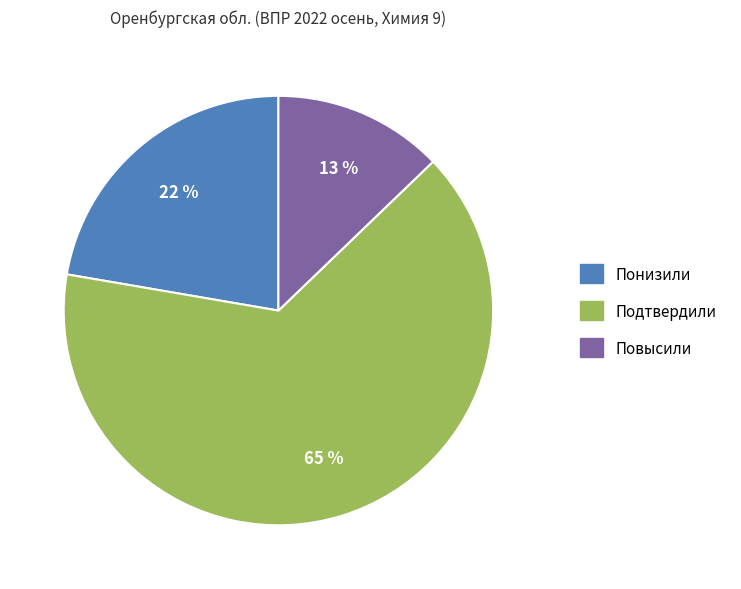

Combined, do Повысили and Понизили account for over 50%?

No